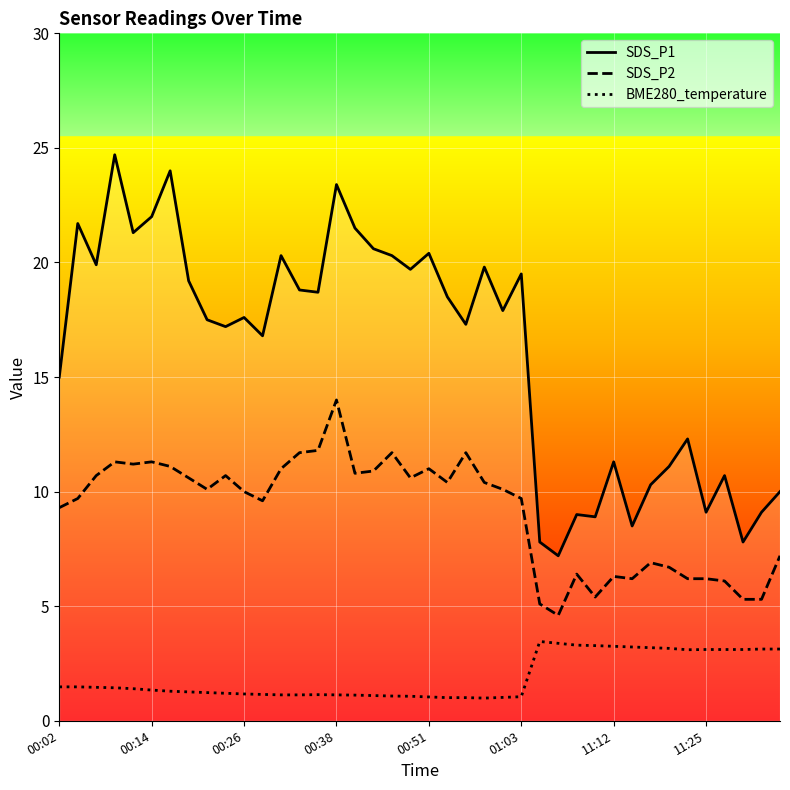

Does the chart display data point markers on the line(s)?

No